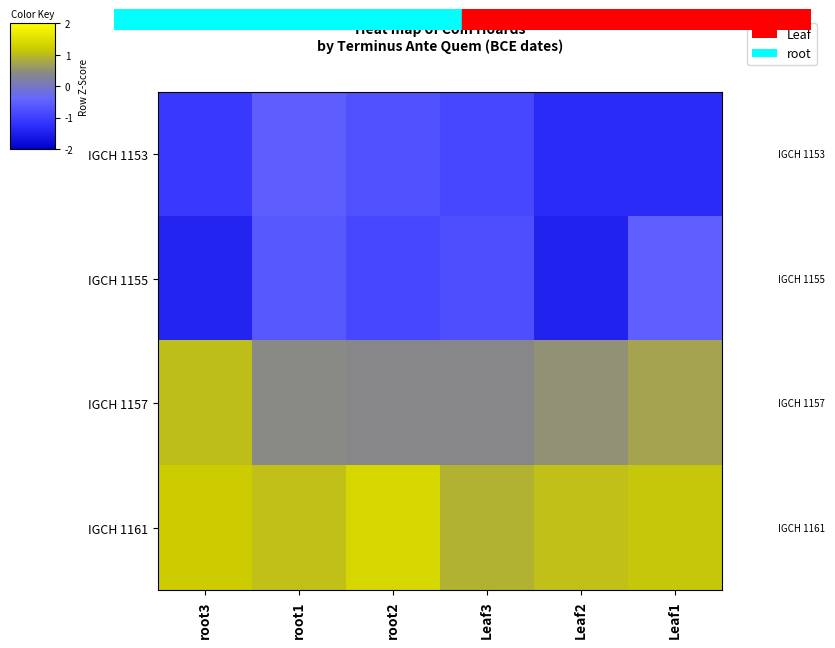

Reading left to right, transcribe all the data shown in this chart.

IGCH 1153: root3=-1.1	root1=-0.5	root2=-0.7	Leaf3=-0.9	Leaf2=-1.3	Leaf1=-1.3
IGCH 1155: root3=-1.4	root1=-0.6	root2=-0.9	Leaf3=-0.8	Leaf2=-1.5	Leaf1=-0.5
IGCH 1157: root3=1.0	root1=0.4	root2=0.4	Leaf3=0.4	Leaf2=0.5	Leaf1=0.7
IGCH 1161: root3=1.2	root1=1.1	root2=1.4	Leaf3=0.9	Leaf2=1.1	Leaf1=1.1